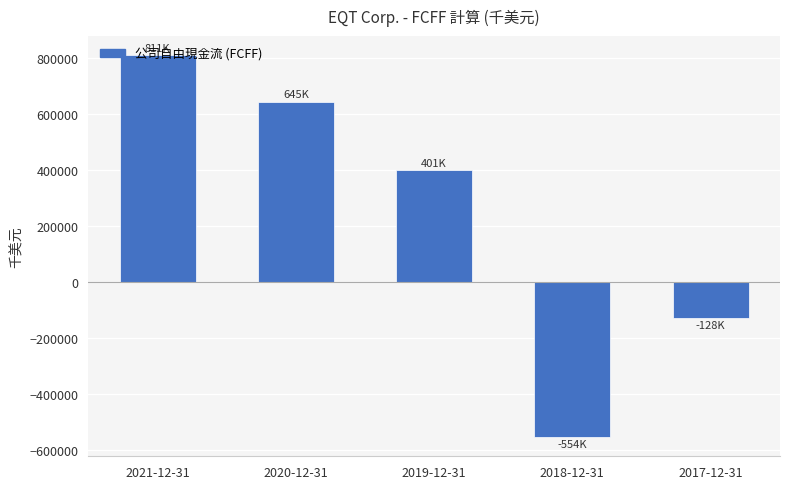

How many values are above zero?

3